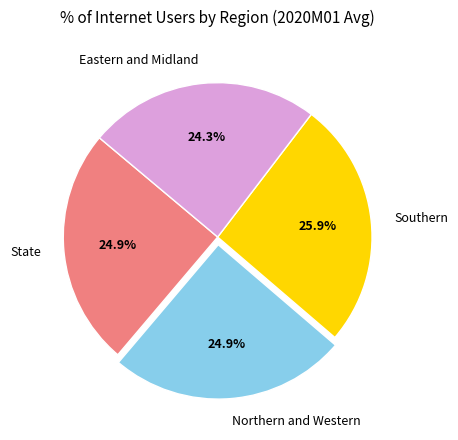

Is there any slice that represents more than half of the pie?

No